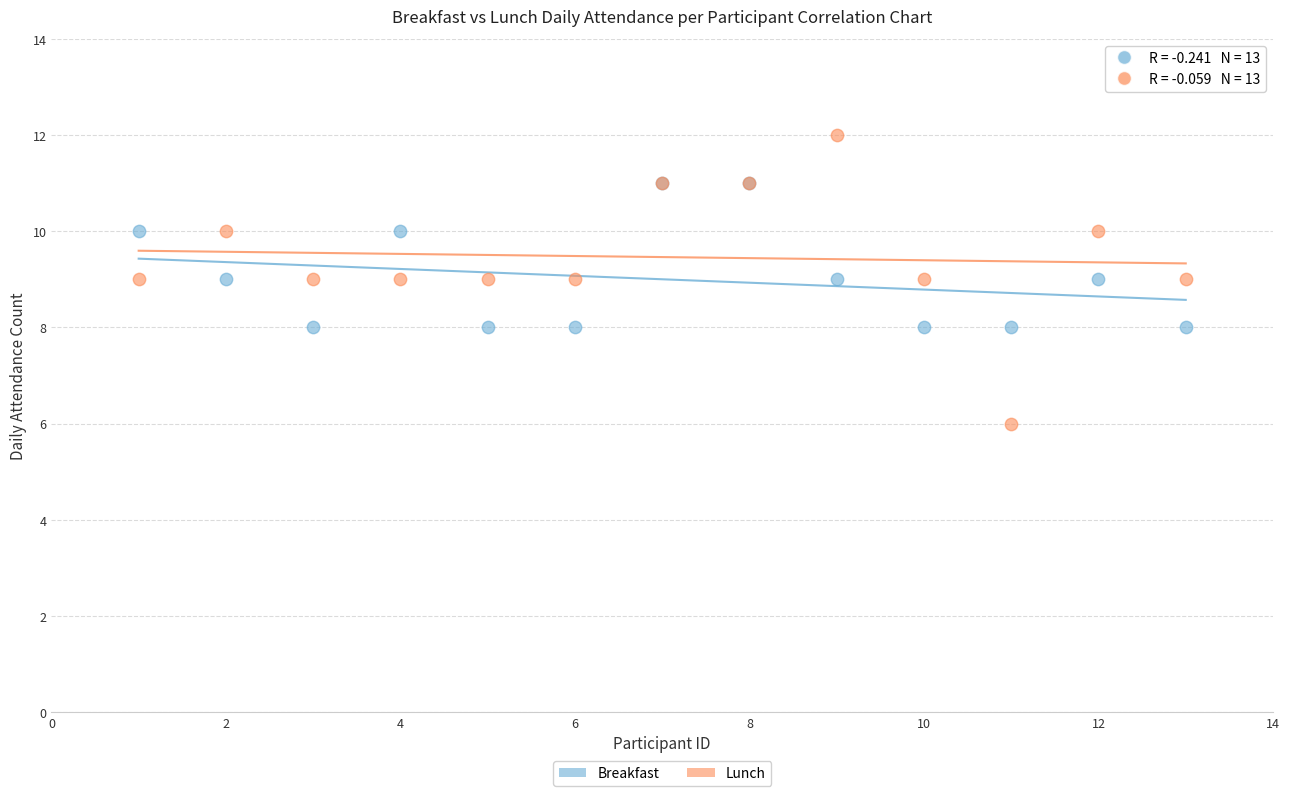

Which series contains the lowest Y value?

Lunch